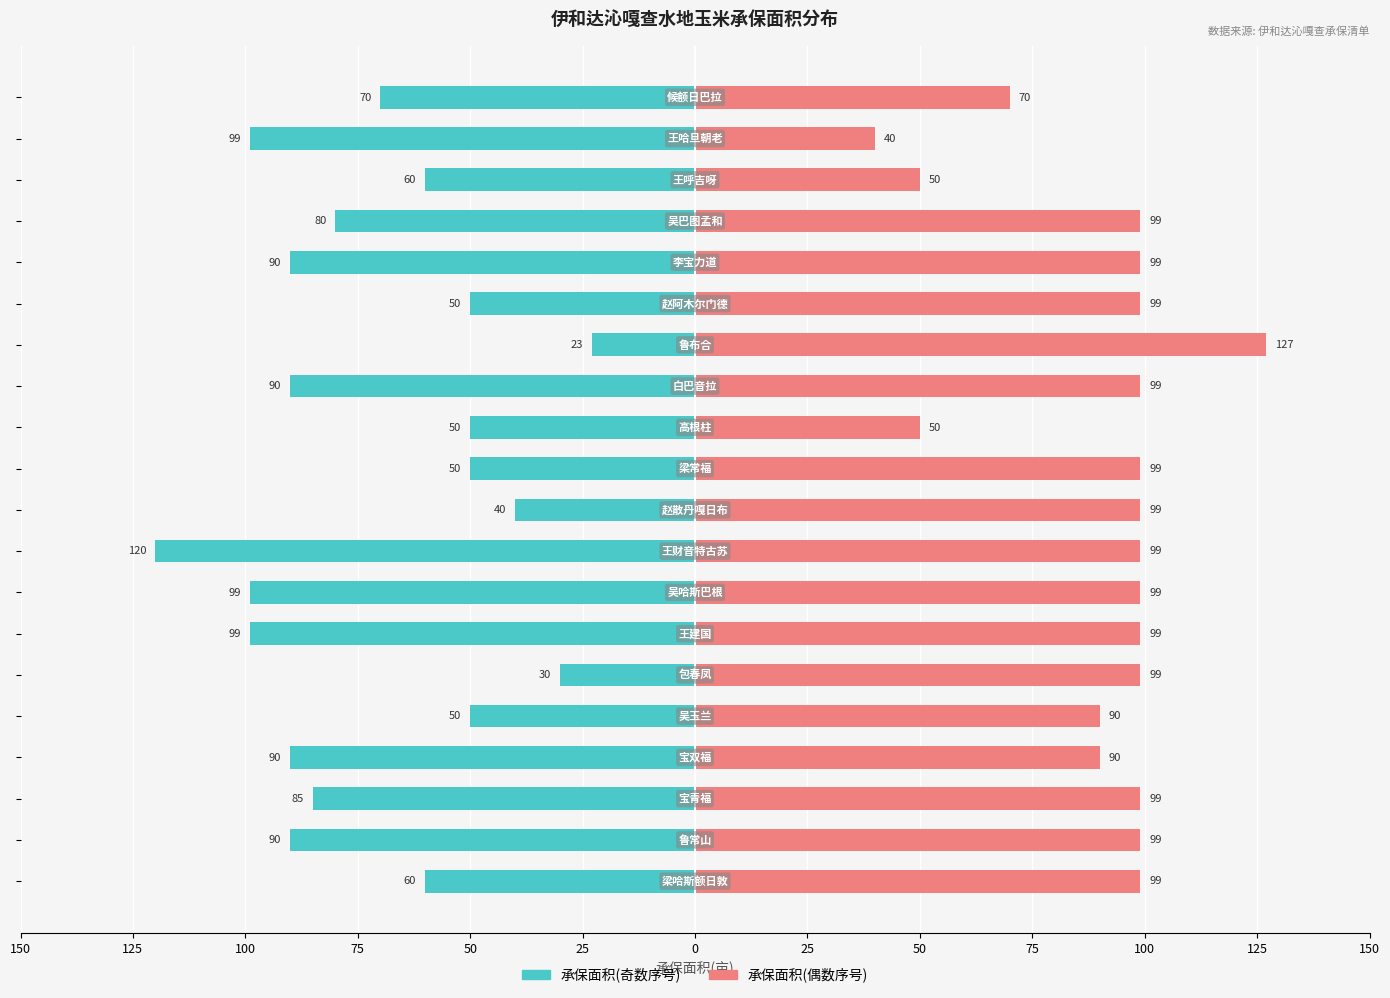

How many groups of bars are there?

20